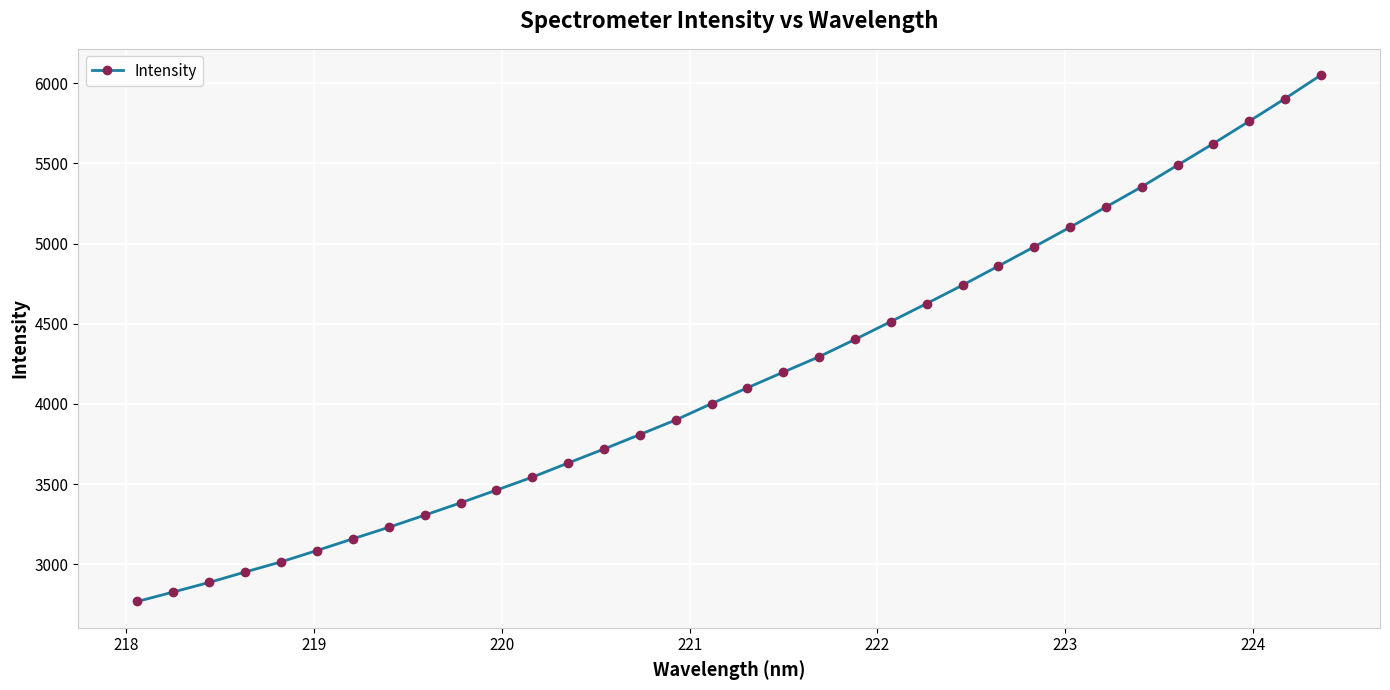

What is the value of the 22nd point from the left?

4513.8